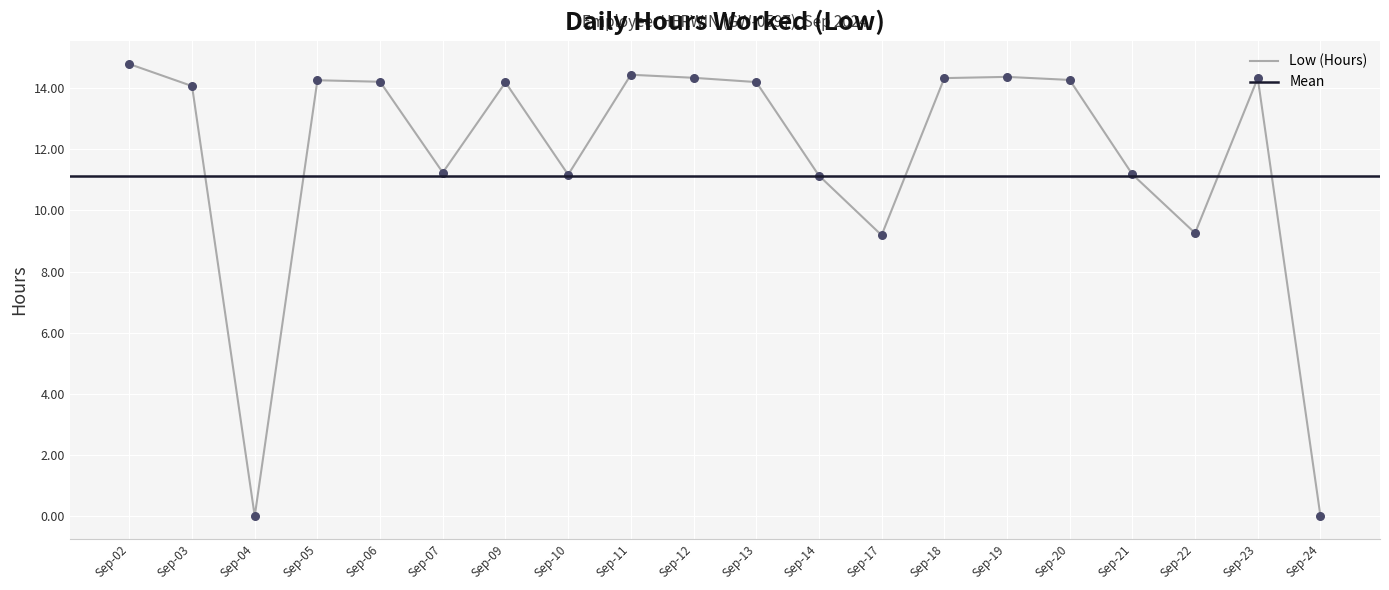

Between Sep-03 and Sep-07, which is larger?

Sep-03